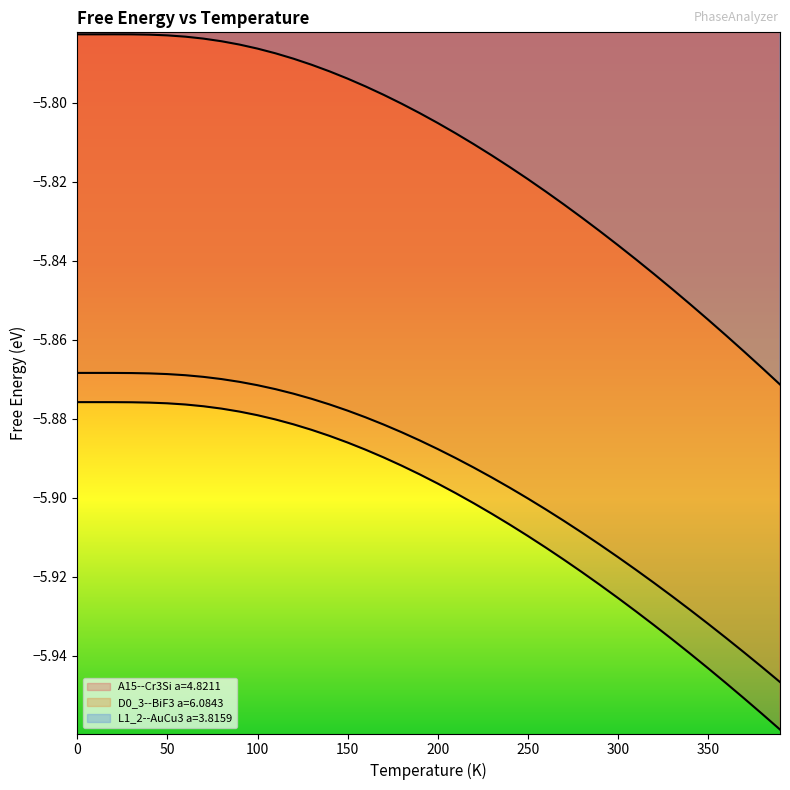

What is the sum of the A15--Cr3Si a=4.8211 values at 350 and 50?

-11.8